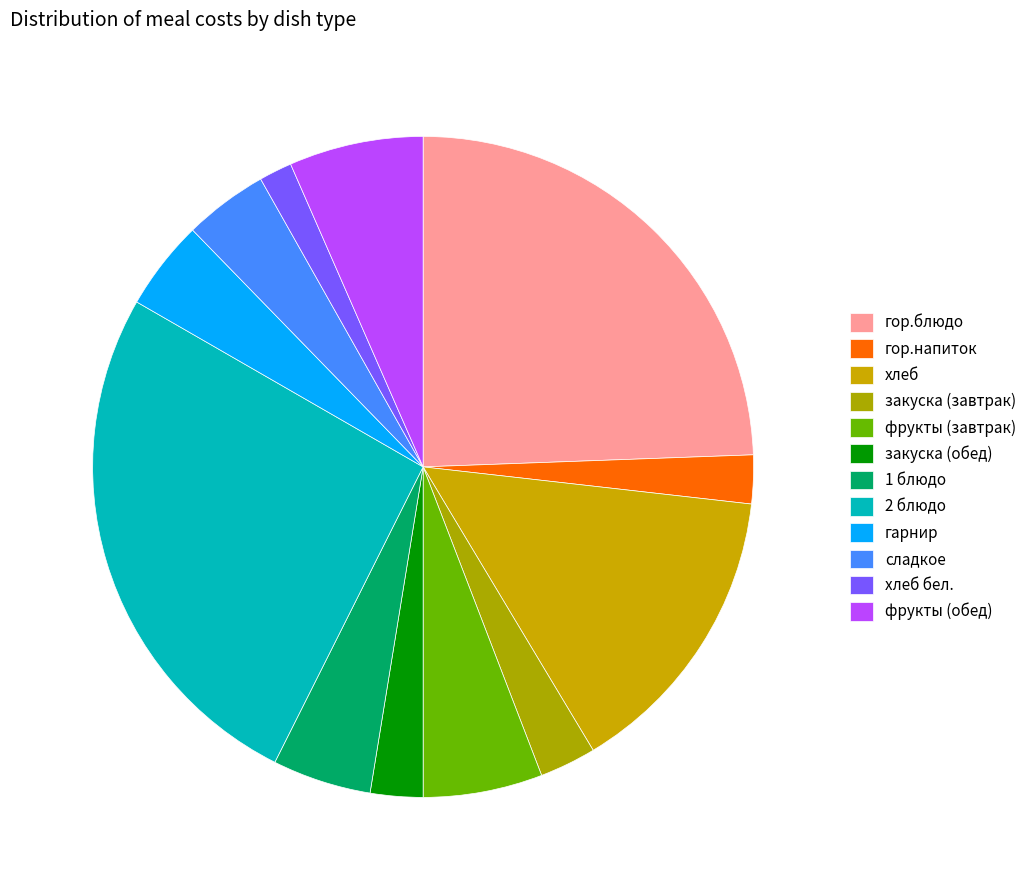

Do фрукты (обед) and хлеб бел. together represent more than half of the pie?

No